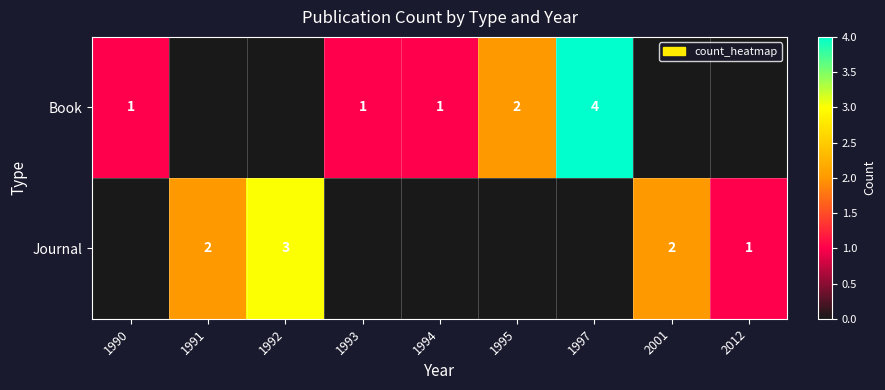

The value of Book at 1990 is 1. True or false?

True